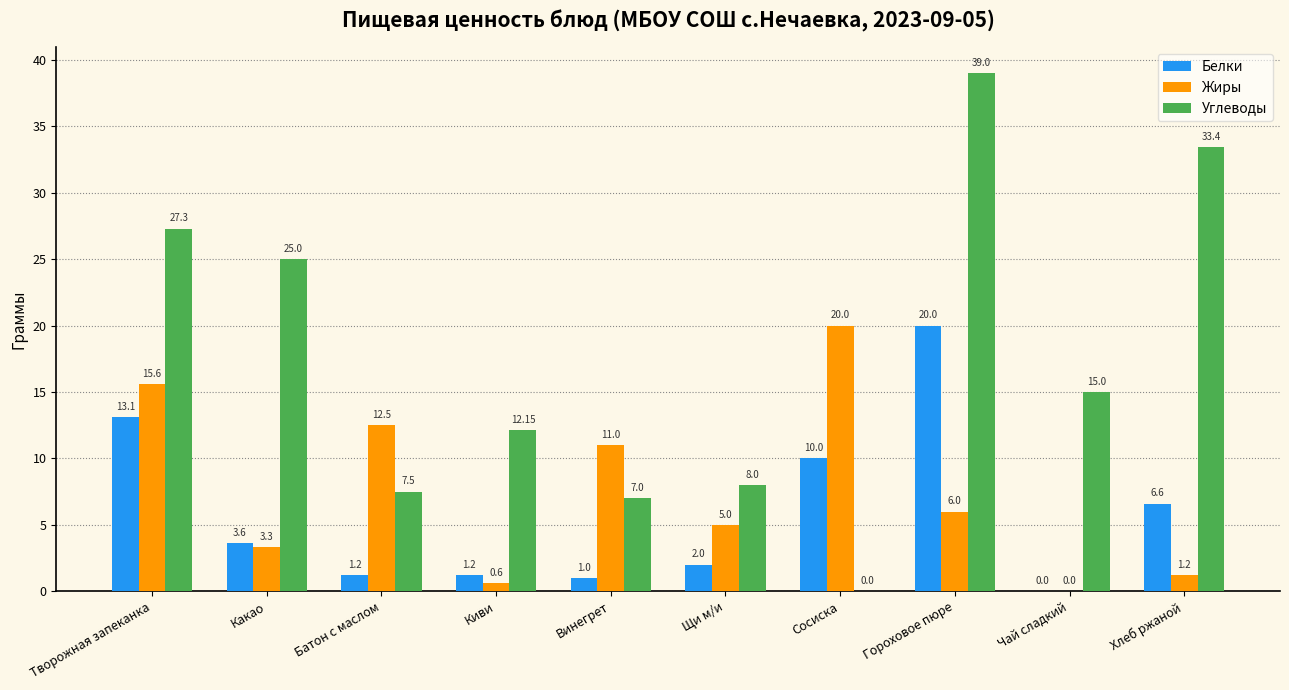

Reading left to right, list all the values displayed in this chart.

Белки: 13.1	3.6	1.2	1.2	1.0	2.0	10.0	20.0	0.0	6.6
Жиры: 15.6	3.3	12.5	0.6	11.0	5.0	20.0	6.0	0.0	1.2
Углеводы: 27.3	25.0	7.5	12.2	7.0	8.0	0.0	39.0	15.0	33.4